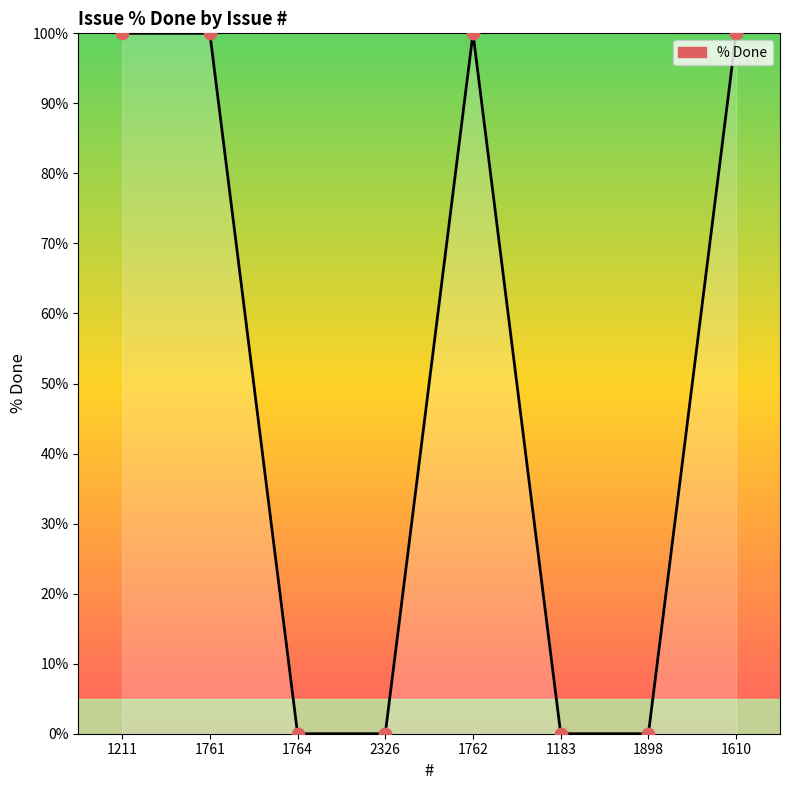

Which has a higher value, 1211 or 1183?

1211